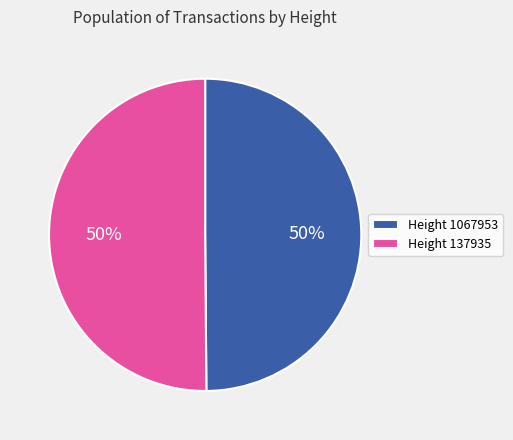

True or false: Height 137935 accounts for 50% of the total.

True